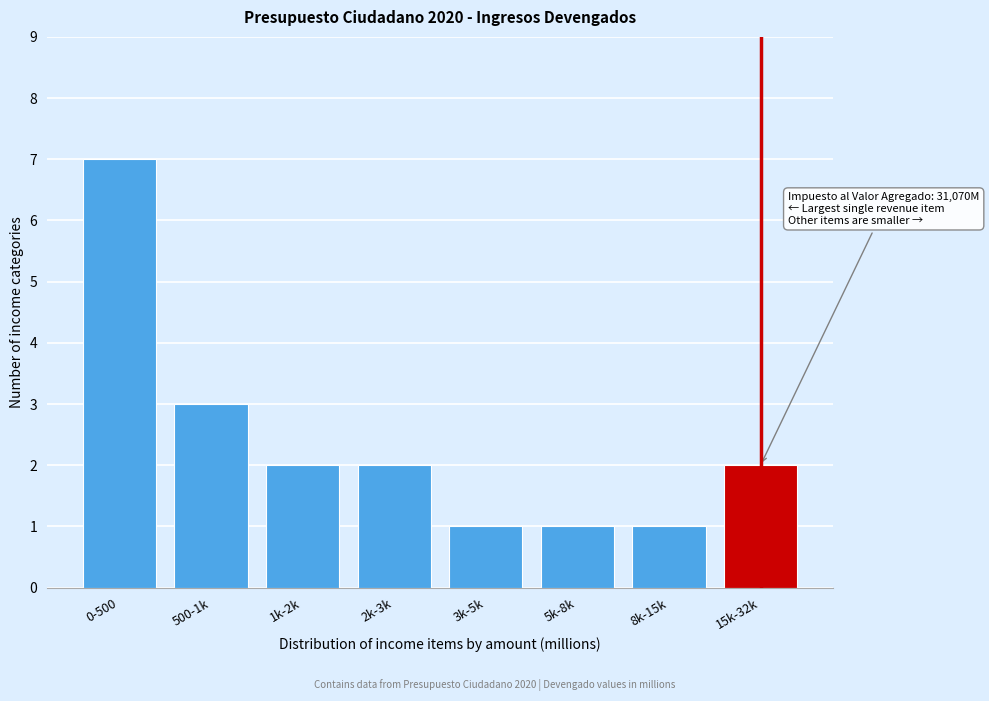

Reading left to right, what are all the values shown in this chart?

0-500=7	500-1k=3	1k-2k=2	2k-3k=2	3k-5k=1	5k-8k=1	8k-15k=1	15k-32k=2